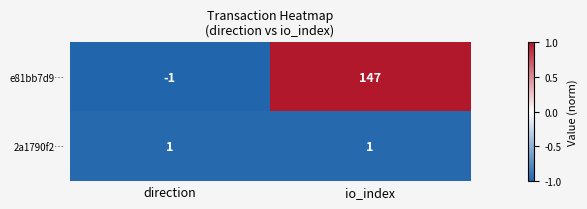

What is the smallest value displayed?

-1